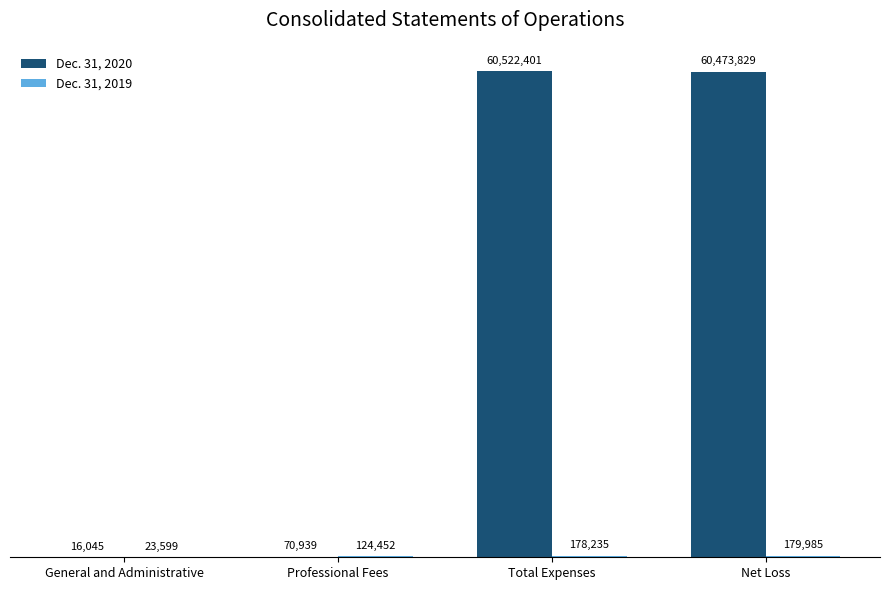

What is the maximum value shown in the chart?

60522401